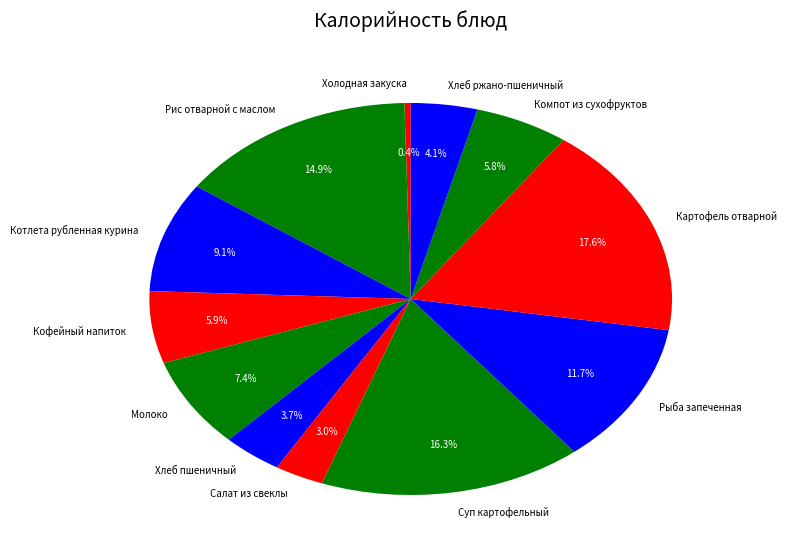

Count the number of slices in the pie.

12